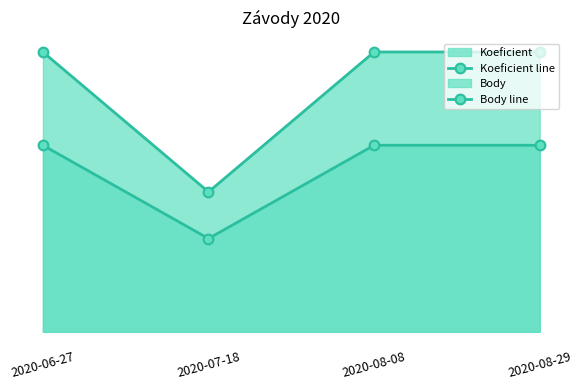

The Body line series shows 3.0 at 2020-08-08. True or false?

True